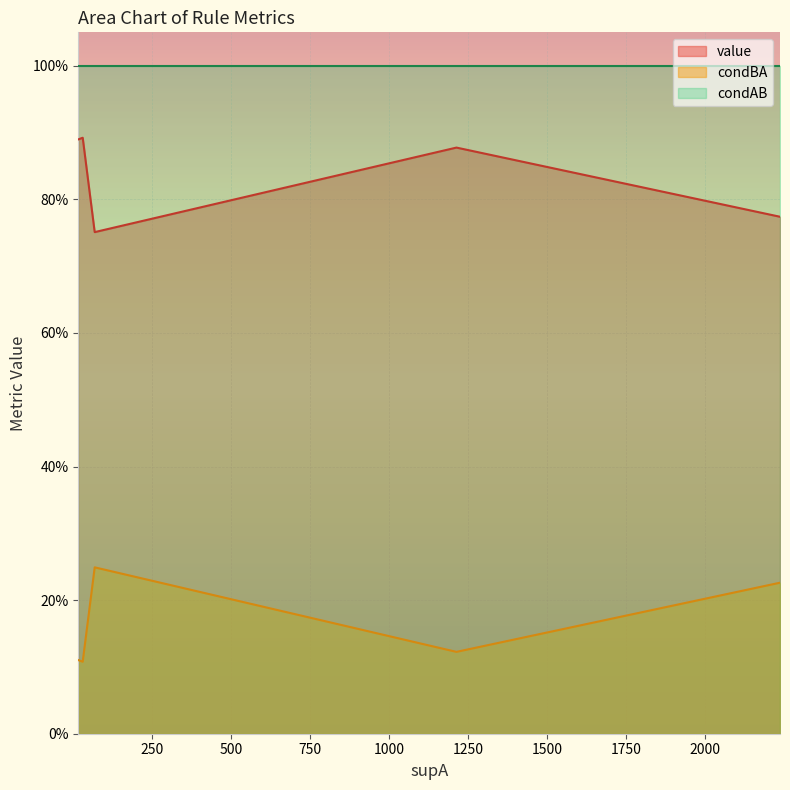

At how many categories does at least one series exceed 0?

9